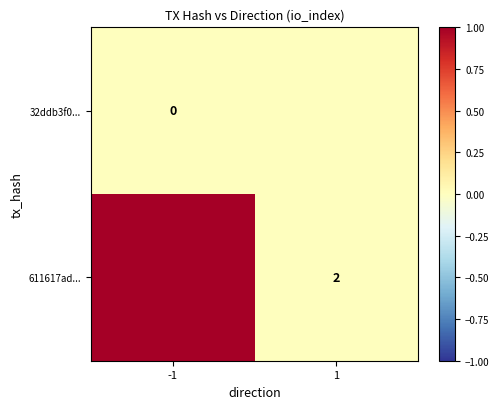

Is it true that 611617ad... equals 3 at 1?

False